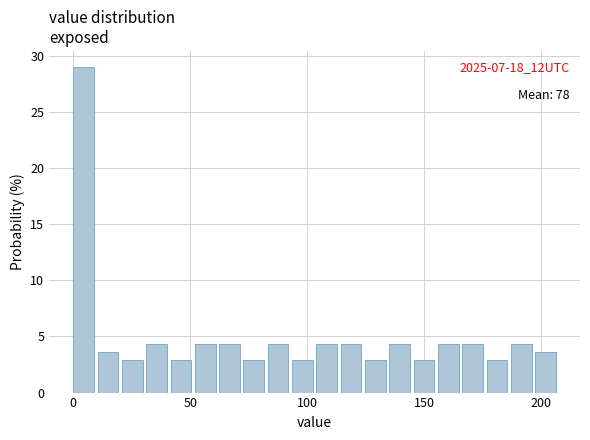

Around what value on the x-axis is the tallest bar? Give the approximate position of its centre, as read against the axis.

5